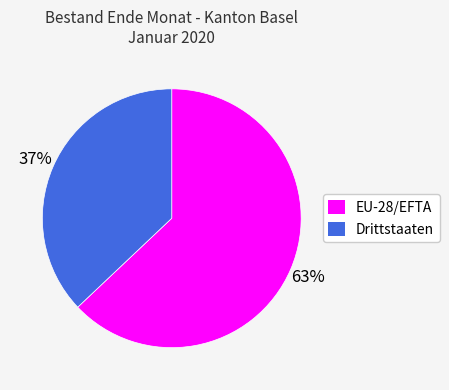

How many slices are in this pie chart?

2